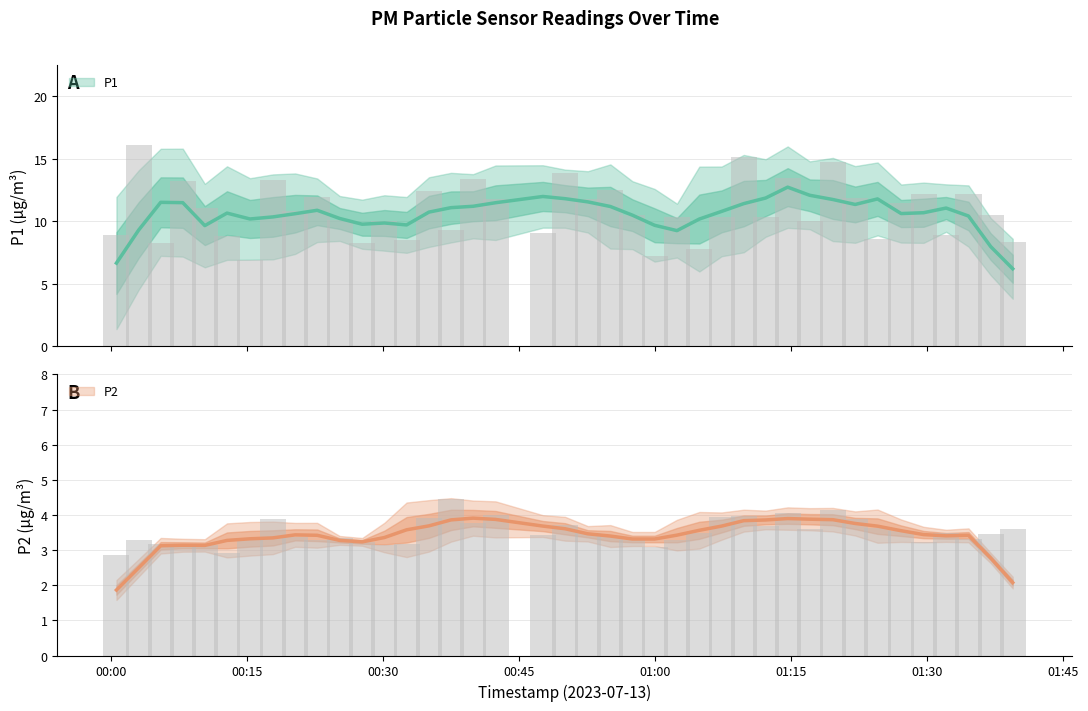

List the series in order of their peak value, lowest first.

P2, P1